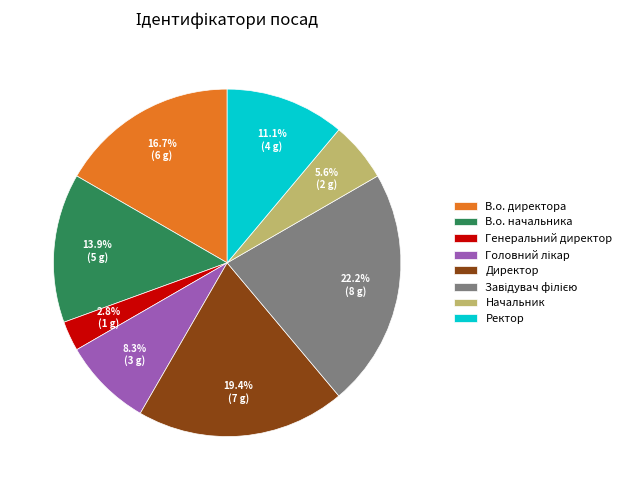

Is there any slice that represents more than half of the pie?

No